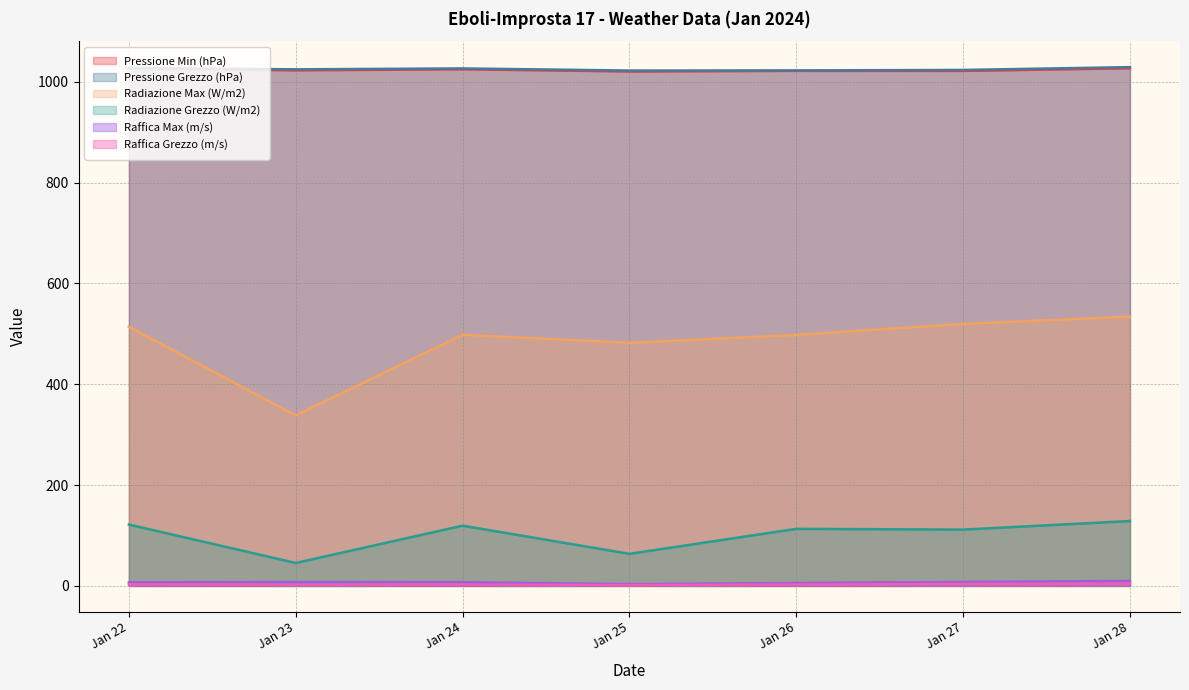

Which series has the largest range (max minus min)?

Radiazione Max (W/m2)